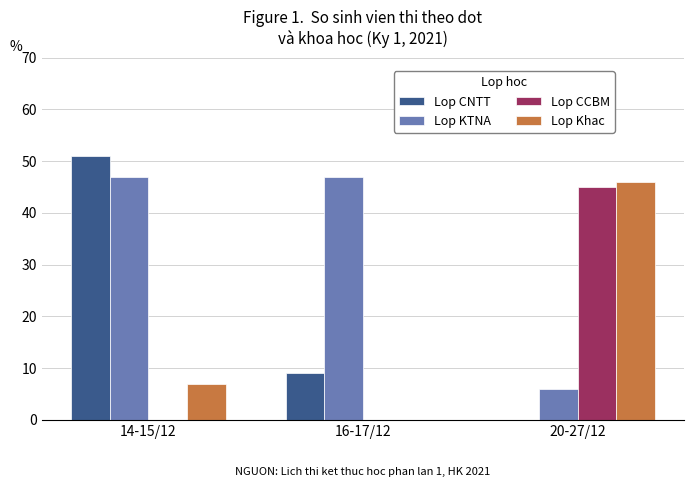

Reading left to right, list all the values displayed in this chart.

Lop CNTT: 14-15/12=51	16-17/12=9	20-27/12=0
Lop KTNA: 14-15/12=47	16-17/12=47	20-27/12=6
Lop CCBM: 14-15/12=0	16-17/12=0	20-27/12=45
Lop Khac: 14-15/12=7	16-17/12=0	20-27/12=46